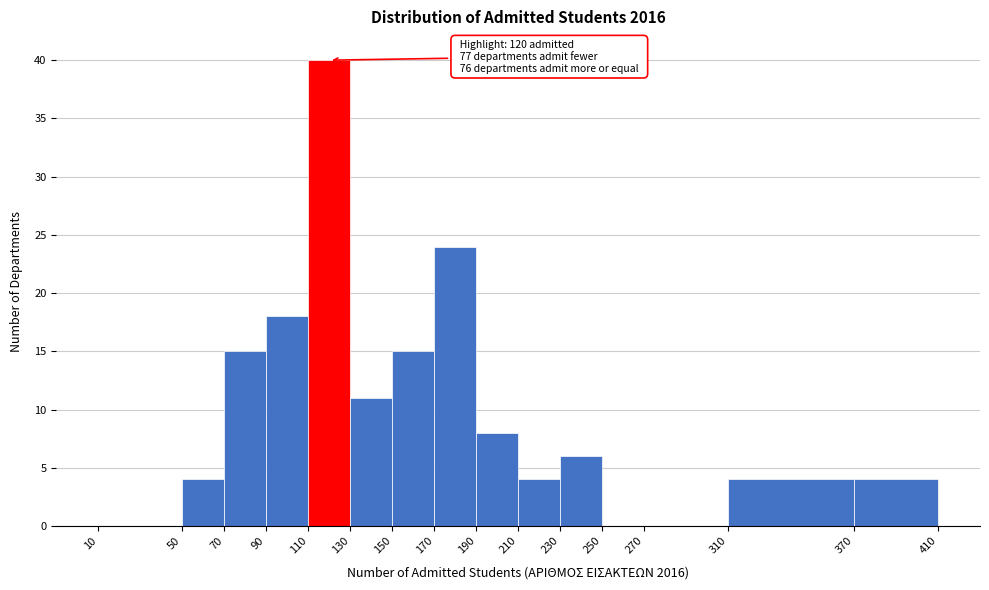

Which range on the x-axis has the tallest bar?

110 to 130